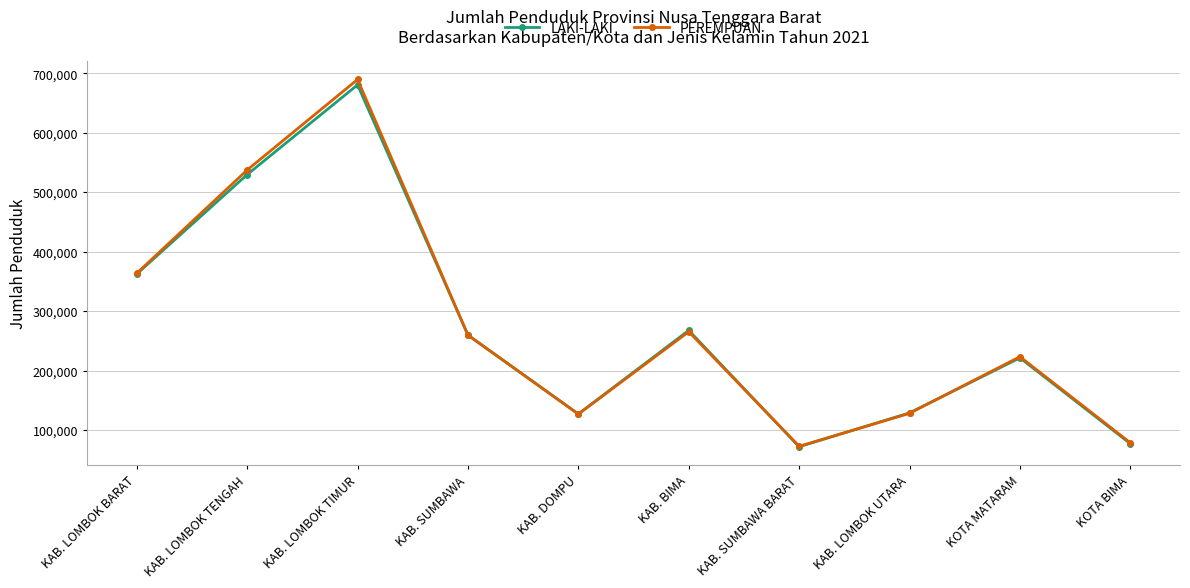

The LAKI-LAKI series shows 680422 at KAB. LOMBOK TIMUR. True or false?

True